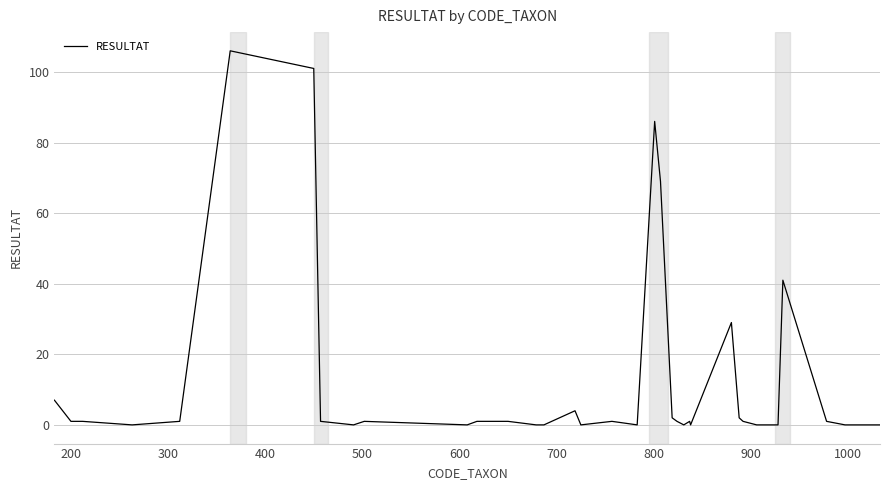

What is the greatest value displayed?

106